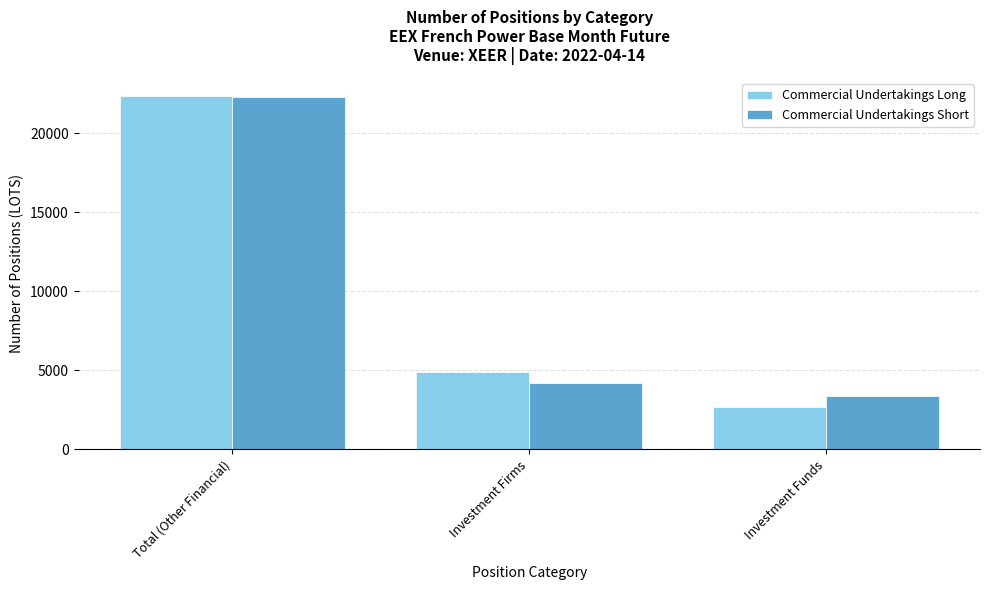

The value of Commercial Undertakings Long at Investment Funds is 2673.0. True or false?

True